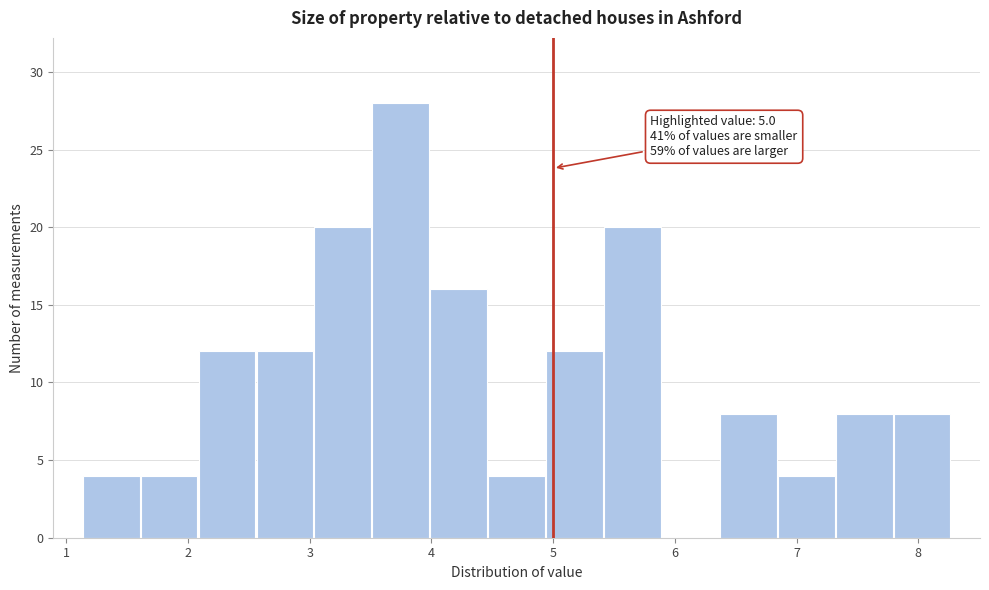

Over which range of the x-axis is the bar tallest?

3.5 to 4.0